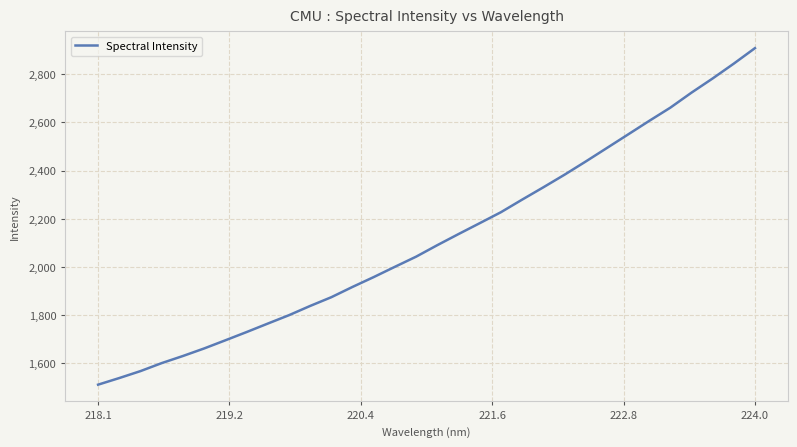

What is the smallest value displayed?

1510.9